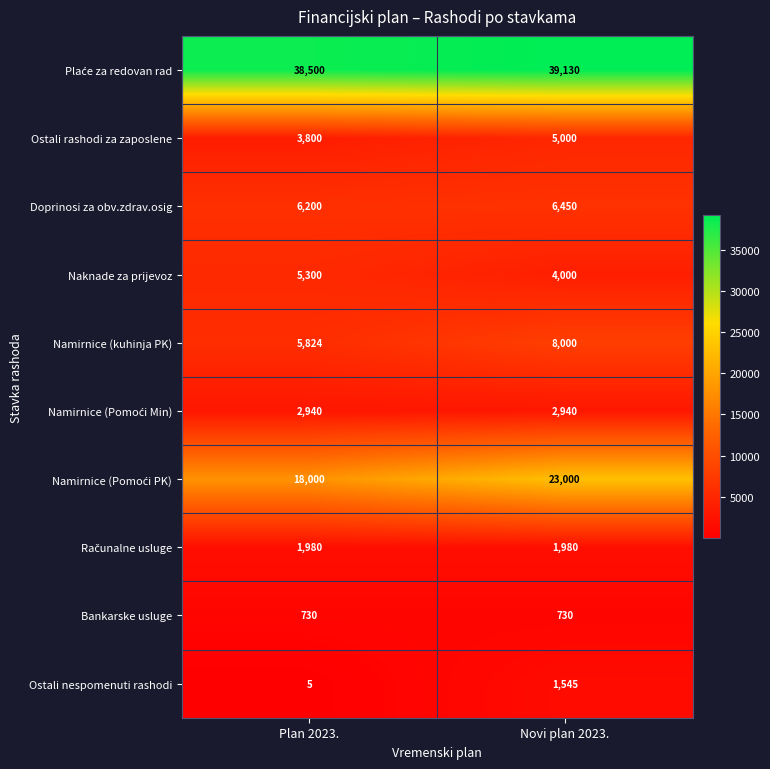

What is the total value across all series at Plan 2023.?

83279